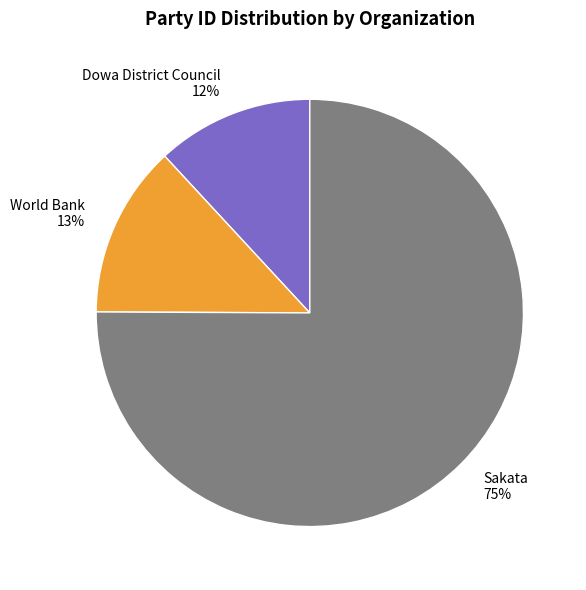

What is the ratio of the value at World Bank to the value at Dowa District Council?

1.1